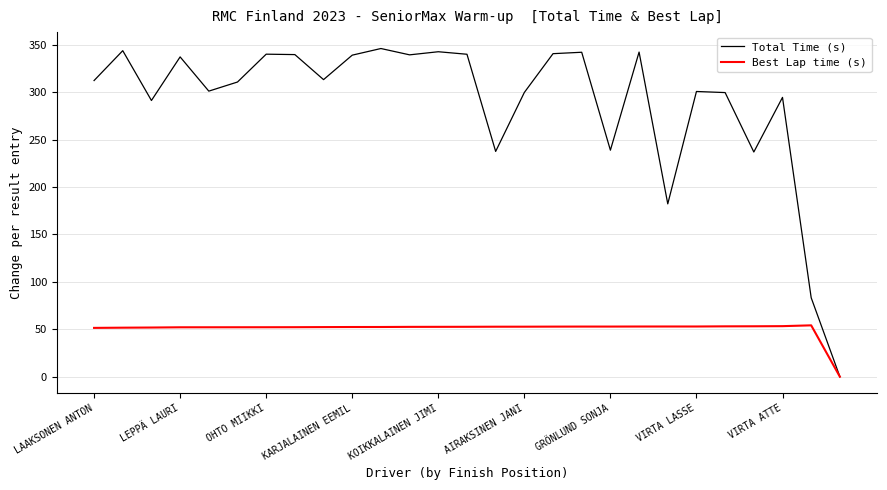

Rank the series by their average value, from lowest to highest.

Best Lap time (s), Total Time (s)